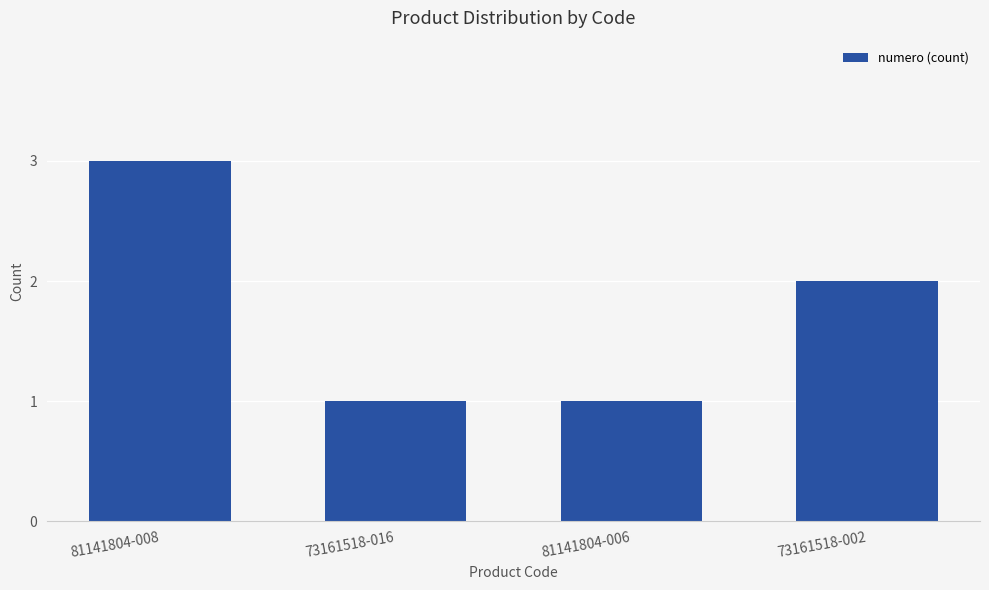

Count the values in the range 1 to 3.

4